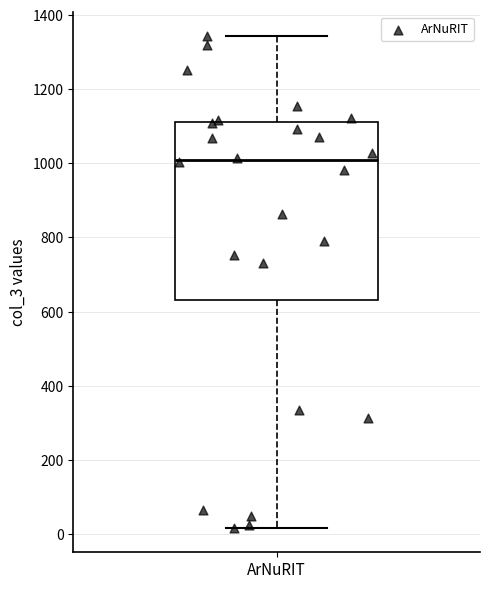

Read this box plot against the y-axis: the position of the median line, the range covered by the box, and the ends of both whiskers. The values are not printed on the chart, so give them approximately, as read against the axis.

median 1000, box 640 to 1120, whiskers 20 to 1340